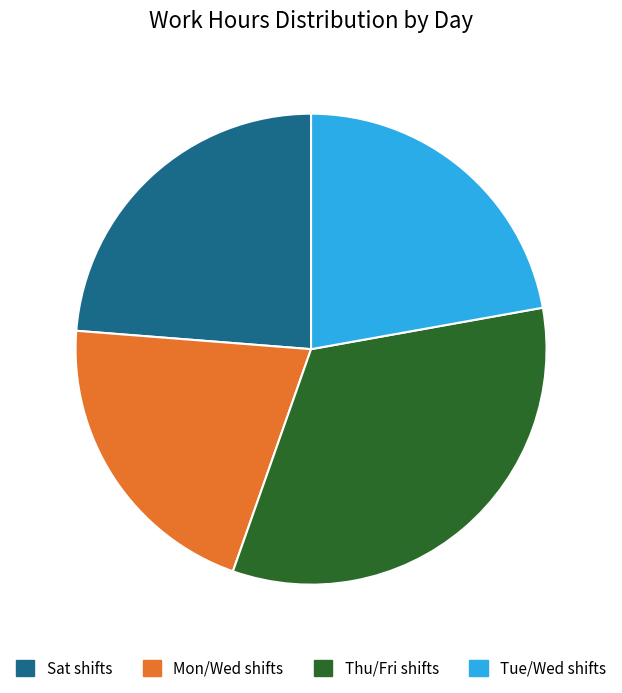

Is there a majority slice in this chart?

No